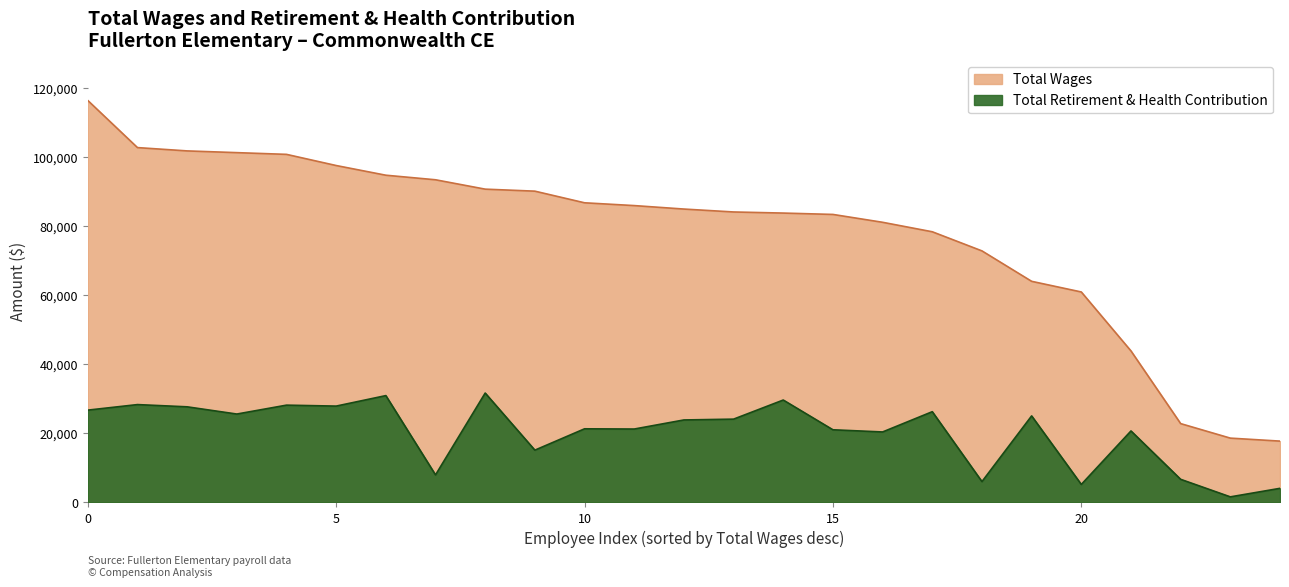

Which series has the widest spread of values?

Total Wages